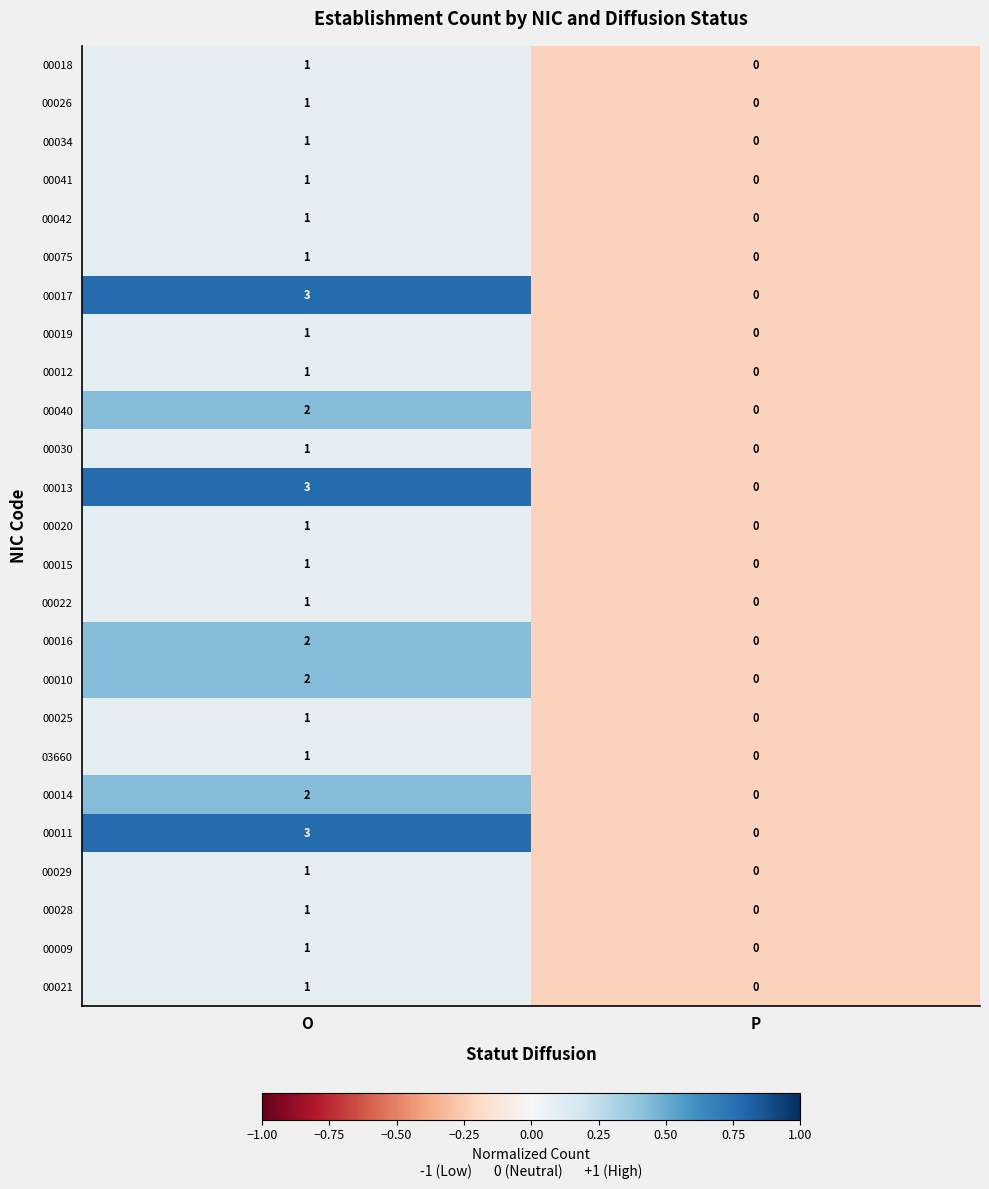

At which category does the chart reach its peak across all series?

O